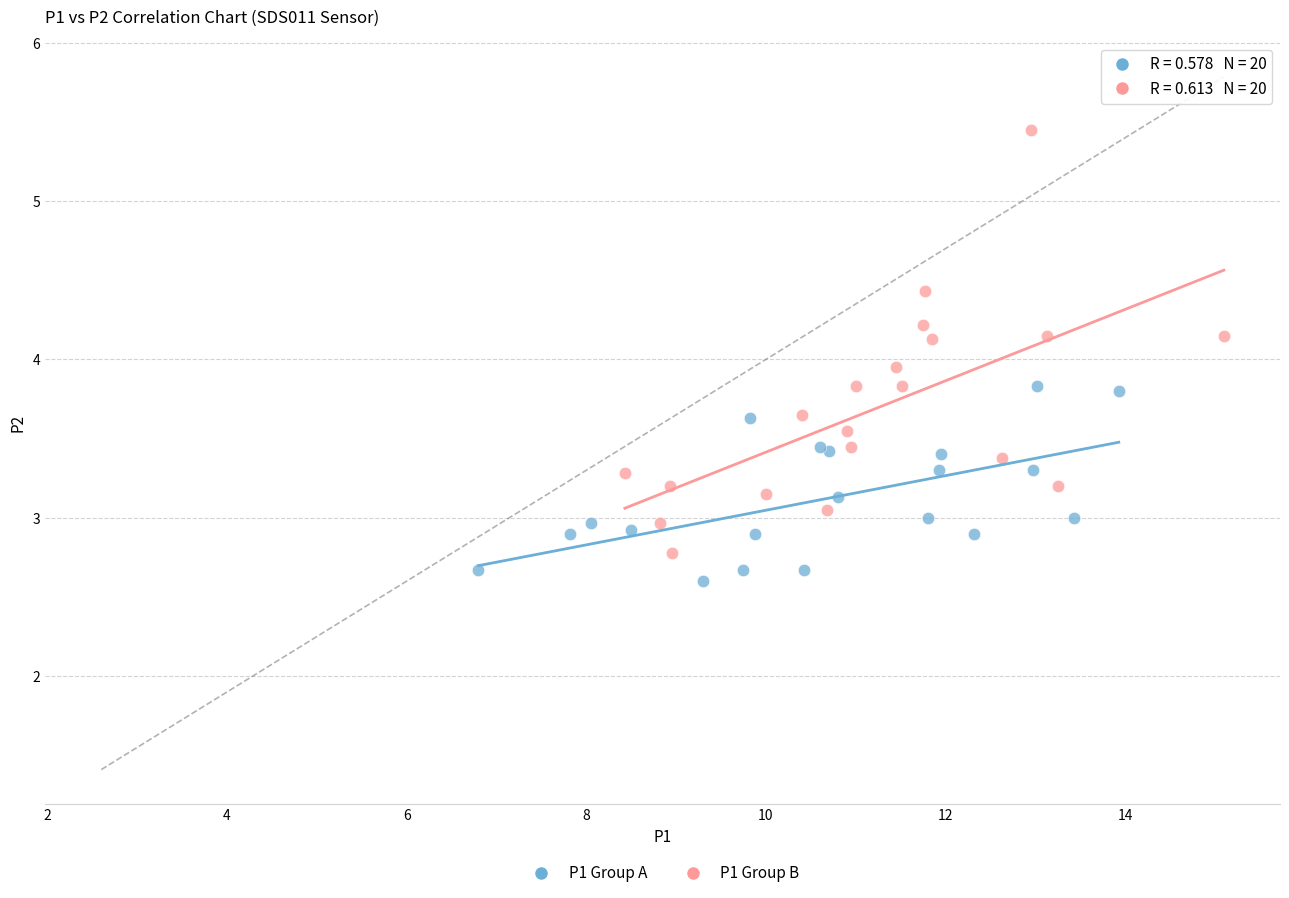

What are all the series names shown in the legend?

P1 Group A, P1 Group B